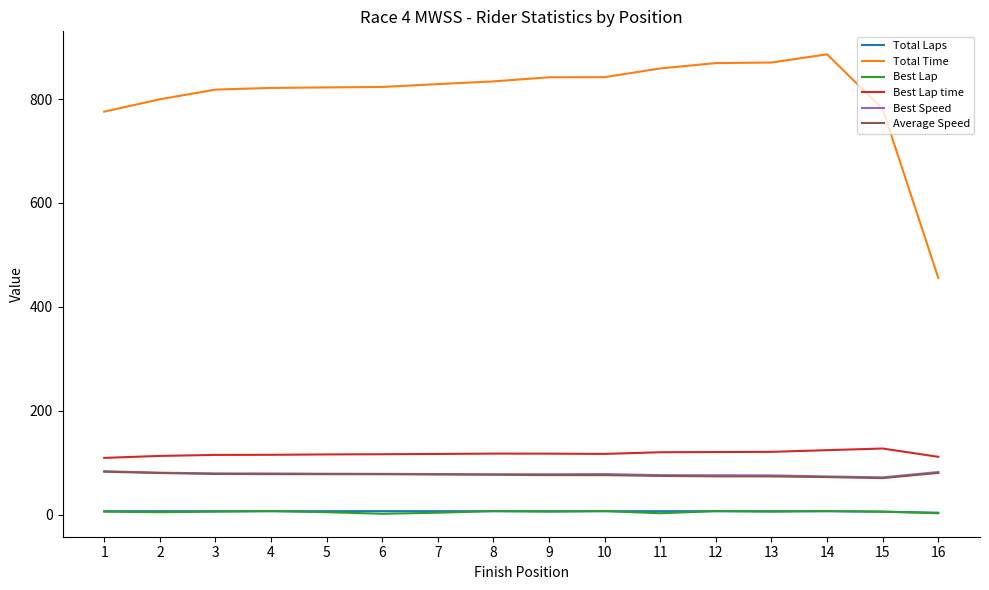

Is the value of Best Speed at 1 greater than the value of Best Lap at 14?

Yes